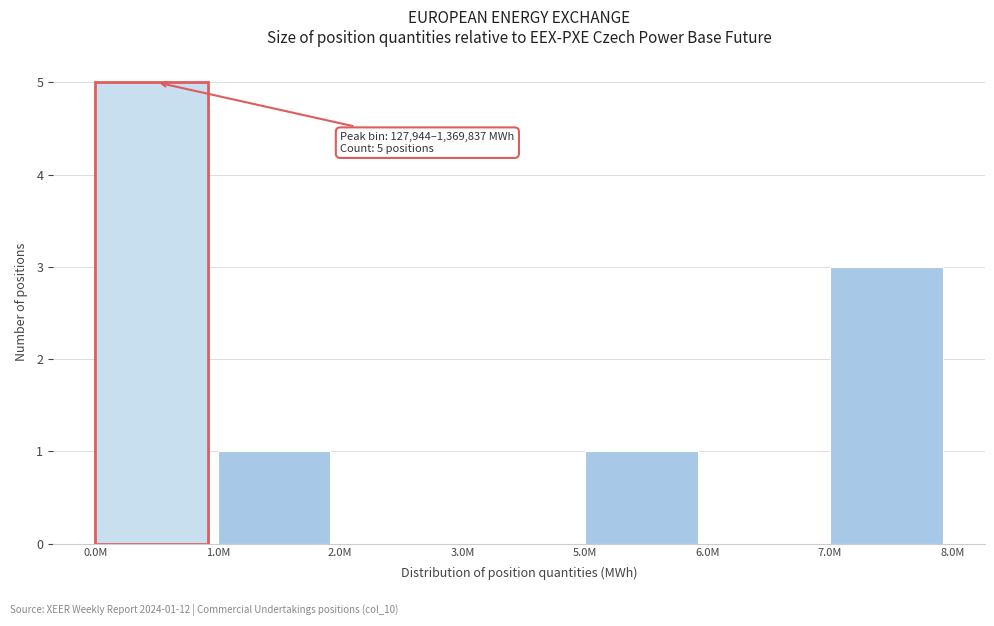

Reading right to left, extract all data points from this chart.

7.0M=3	6.0M=0	5.0M=1	3.0M=0	2.0M=0	1.0M=1	0.0M=5